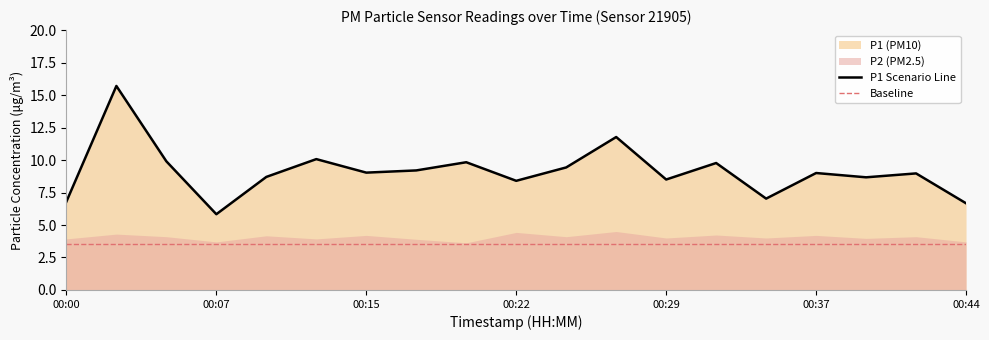

The P1 Scenario Line series shows 9.1 at 00:00. True or false?

False